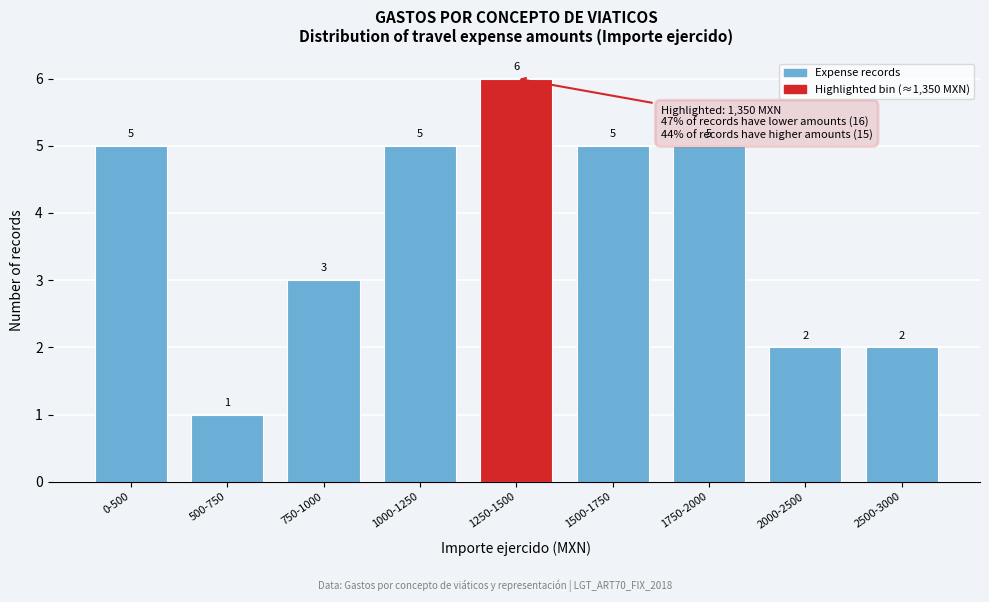

Reading left to right, what are all the values shown in this chart?

0-500=5	500-750=1	750-1000=3	1000-1250=5	1250-1500=6	1500-1750=5	1750-2000=5	2000-2500=2	2500-3000=2